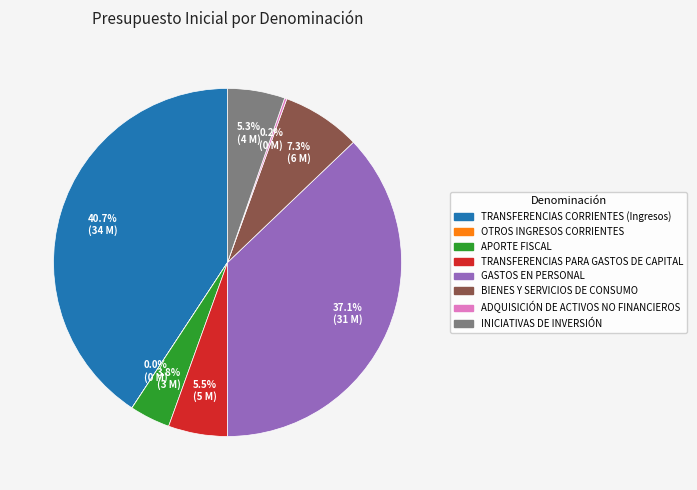

Between APORTE FISCAL and TRANSFERENCIAS PARA GASTOS DE CAPITAL, which is larger?

TRANSFERENCIAS PARA GASTOS DE CAPITAL